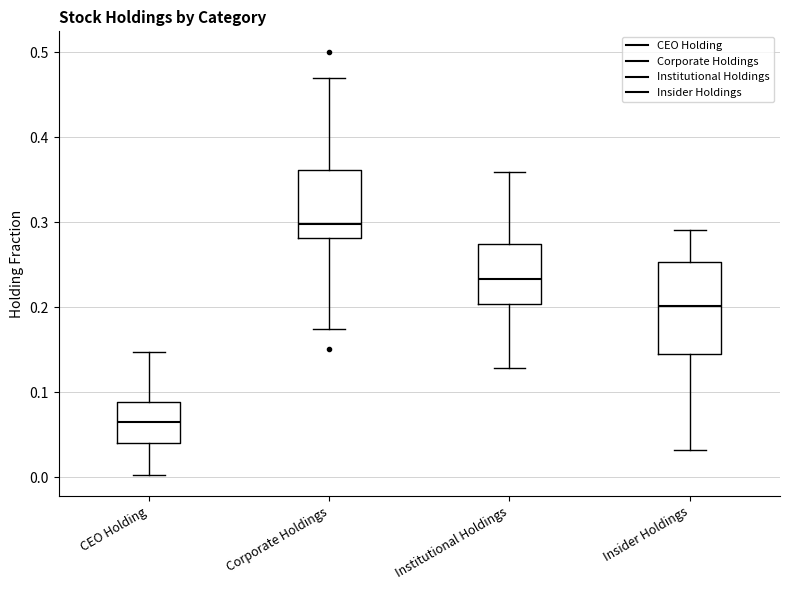

Reading left to right, read every box against the y-axis: the position of its median line, the range the box covers, and the ends of its whiskers. The values are not printed on the chart, so give them approximately, as read against the axis.

CEO Holding: median 0.07, box 0.04 to 0.09, whiskers 0.00 to 0.15
Corporate Holdings: median 0.30, box 0.28 to 0.36, whiskers 0.17 to 0.47
Institutional Holdings: median 0.23, box 0.20 to 0.27, whiskers 0.13 to 0.36
Insider Holdings: median 0.20, box 0.15 to 0.25, whiskers 0.03 to 0.29